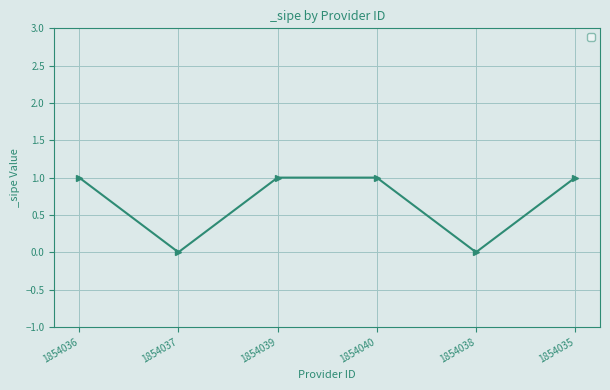

What is the difference between the maximum and second lowest values?

1